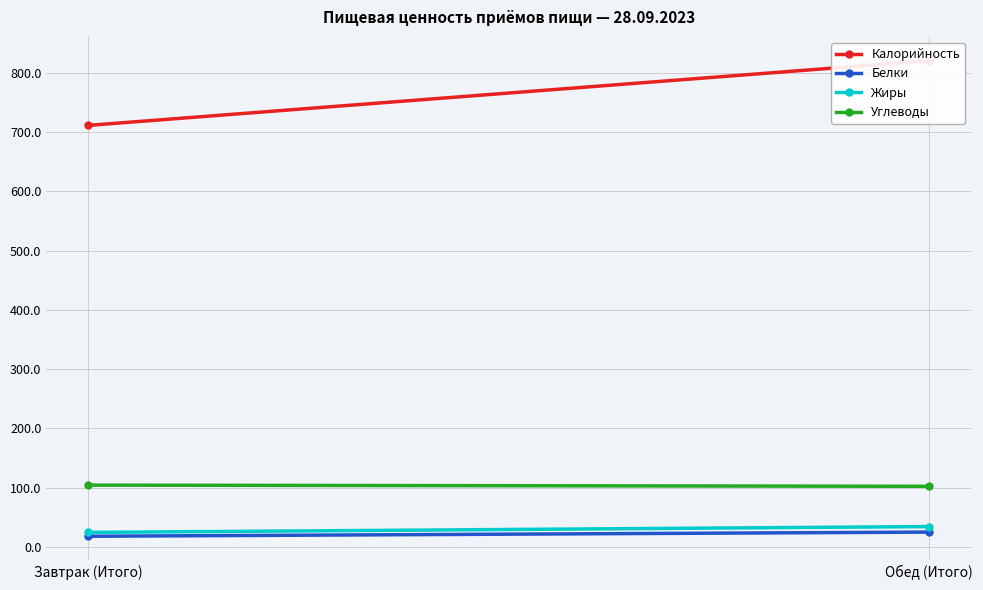

What is the minimum value shown in the chart?

18.1